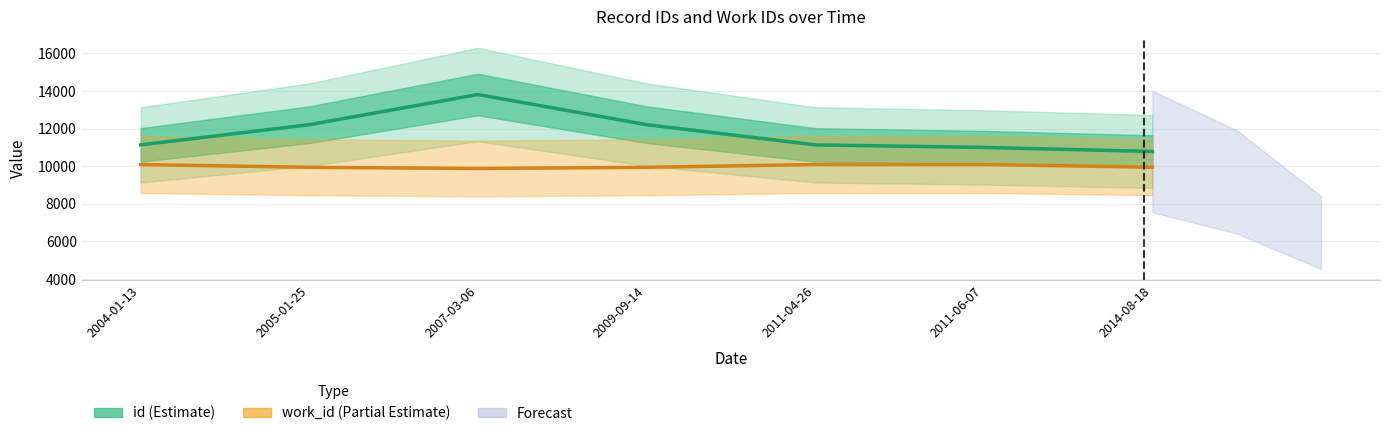

At which label does work_id (Partial Estimate) reach its peak?

2011-06-07